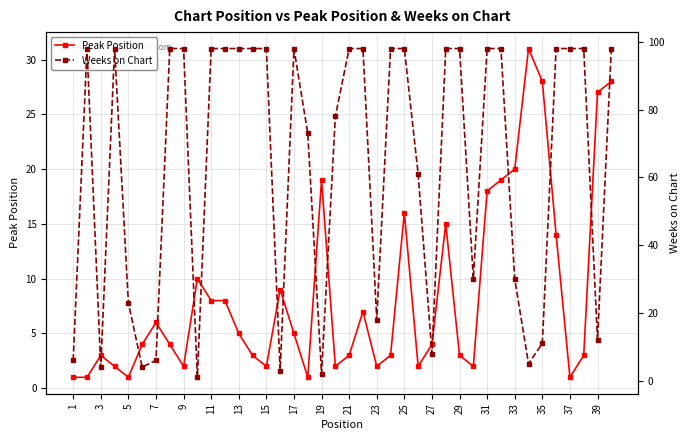

Which category has the lowest value in the Peak Position series?

1